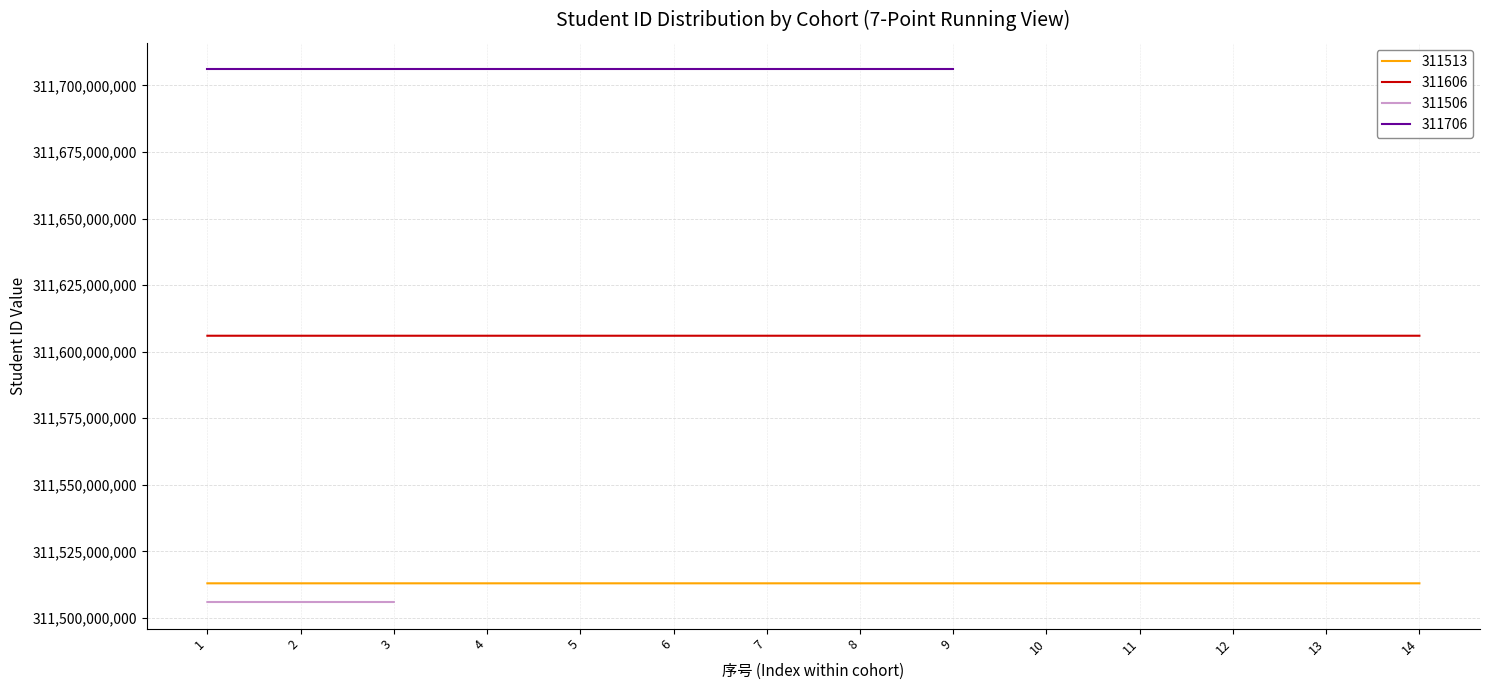

At which category does 311513 reach its first local peak?

3